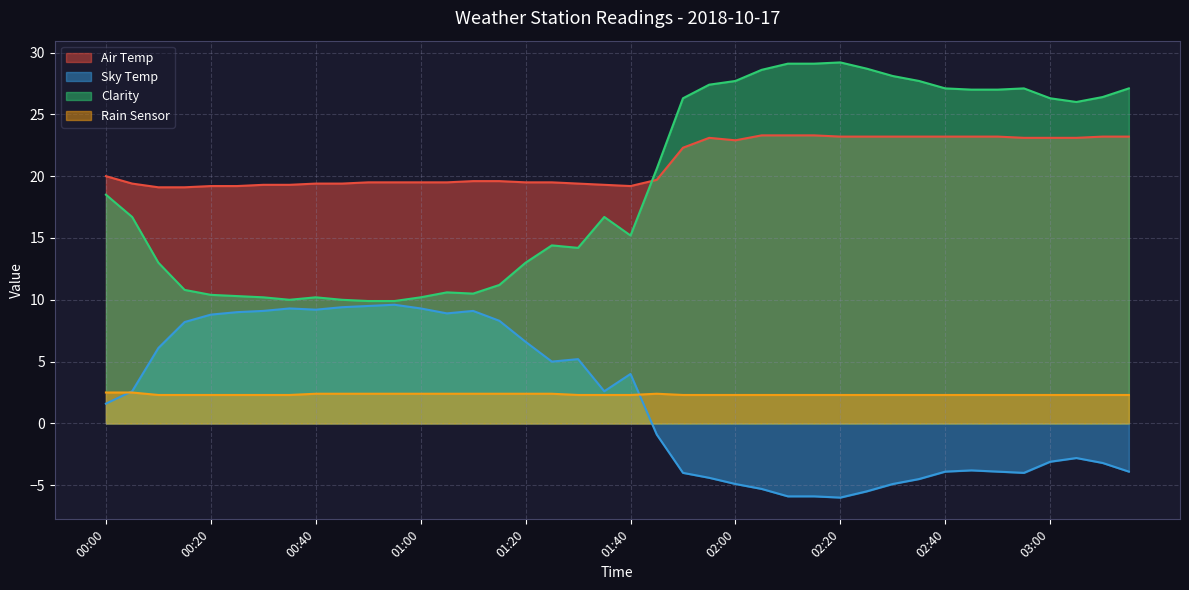

Read the Clarity value at 02:55.

27.1